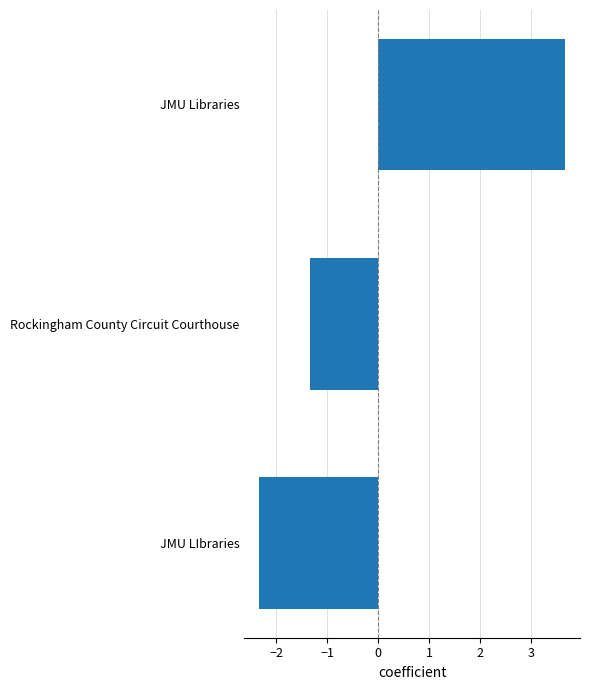

The value at Rockingham County Circuit Courthouse is -1.8. True or false?

False